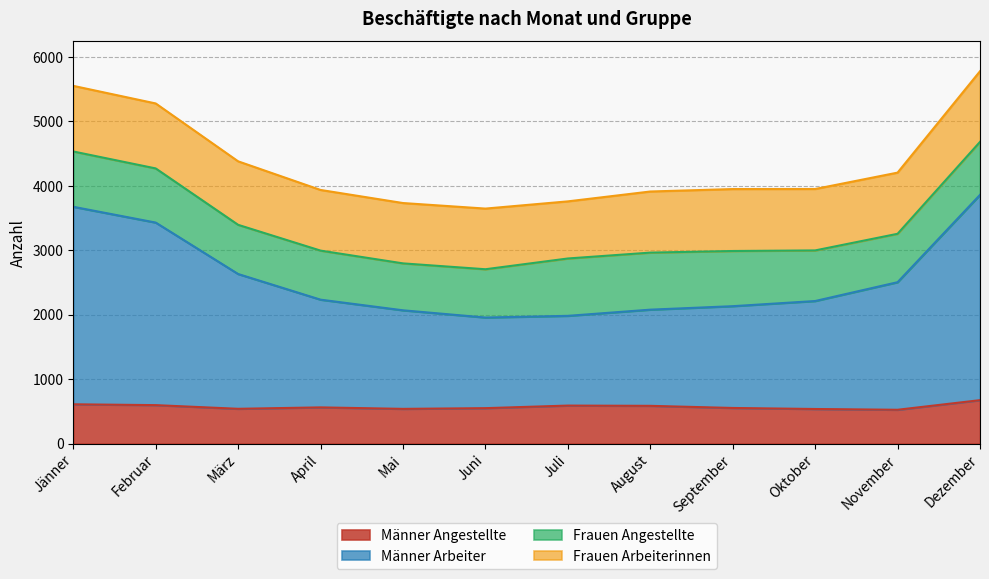

How many lines are shown in the chart?

4